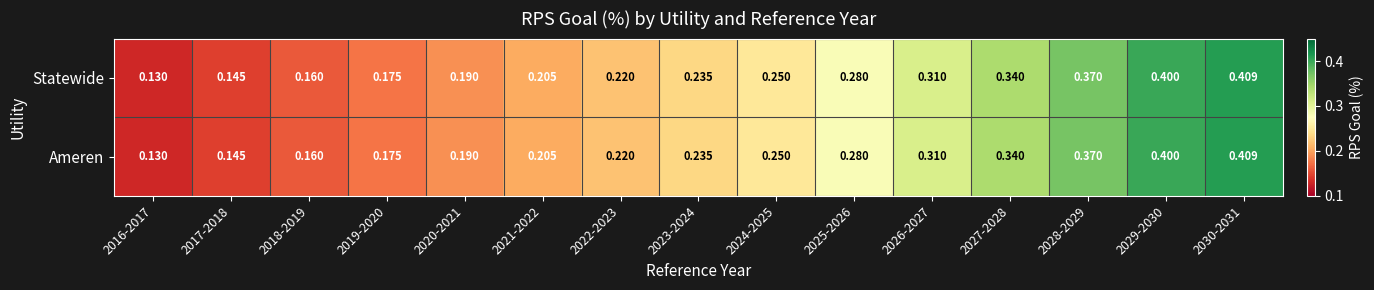

How many series are shown in this chart?

2